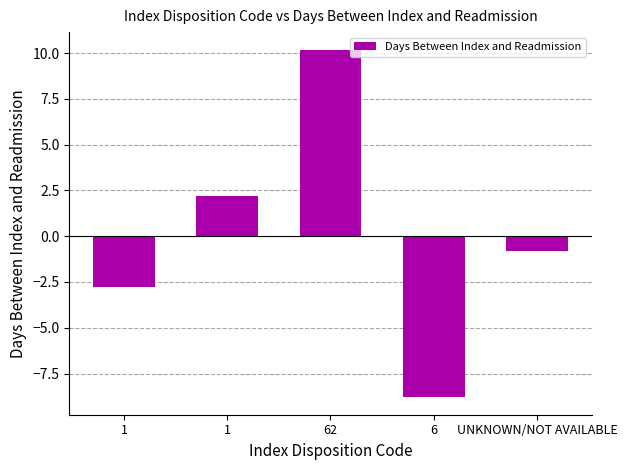

What value does the data have at 62?

10.2